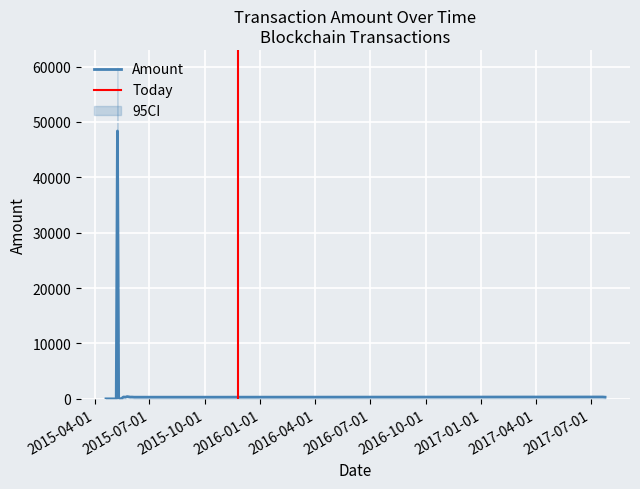

What is the maximum value for Upper?

60000.0